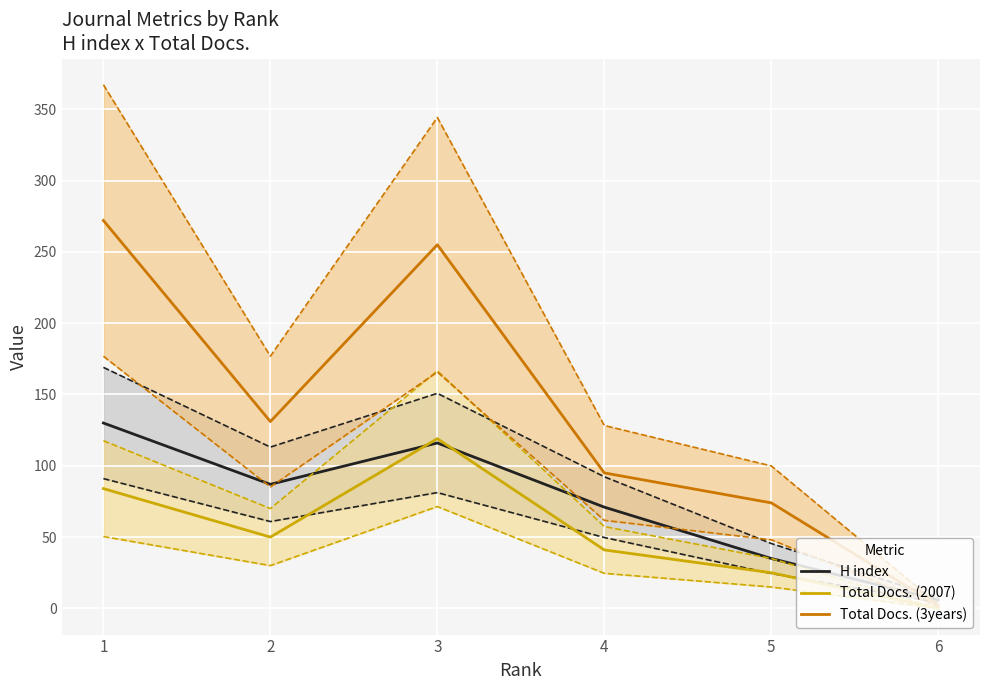

How many interior local valleys does the Total Docs. (2007) series have?

1